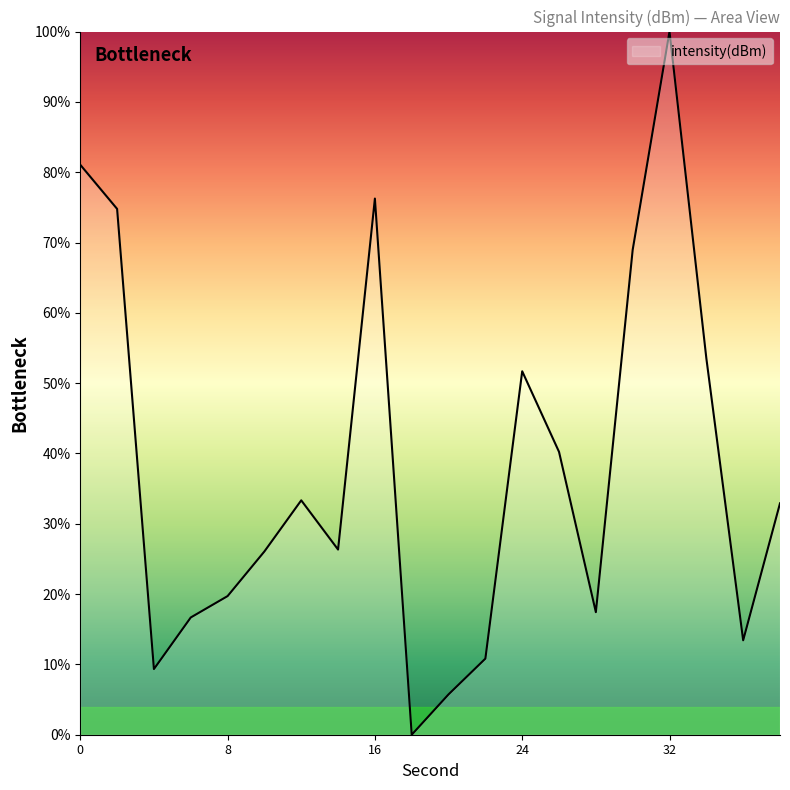

What is the difference between the maximum and minimum values?

100.0